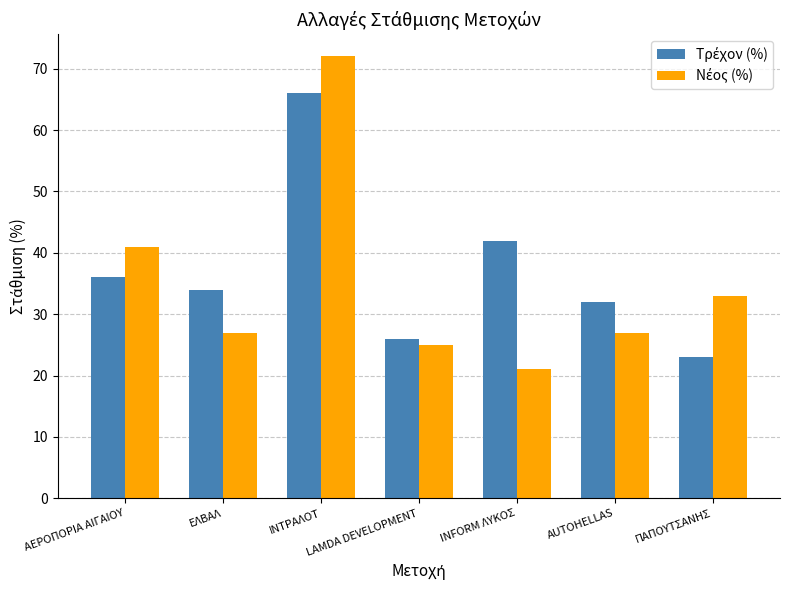

What is the difference between the highest and lowest values at AUTOHELLAS?

5